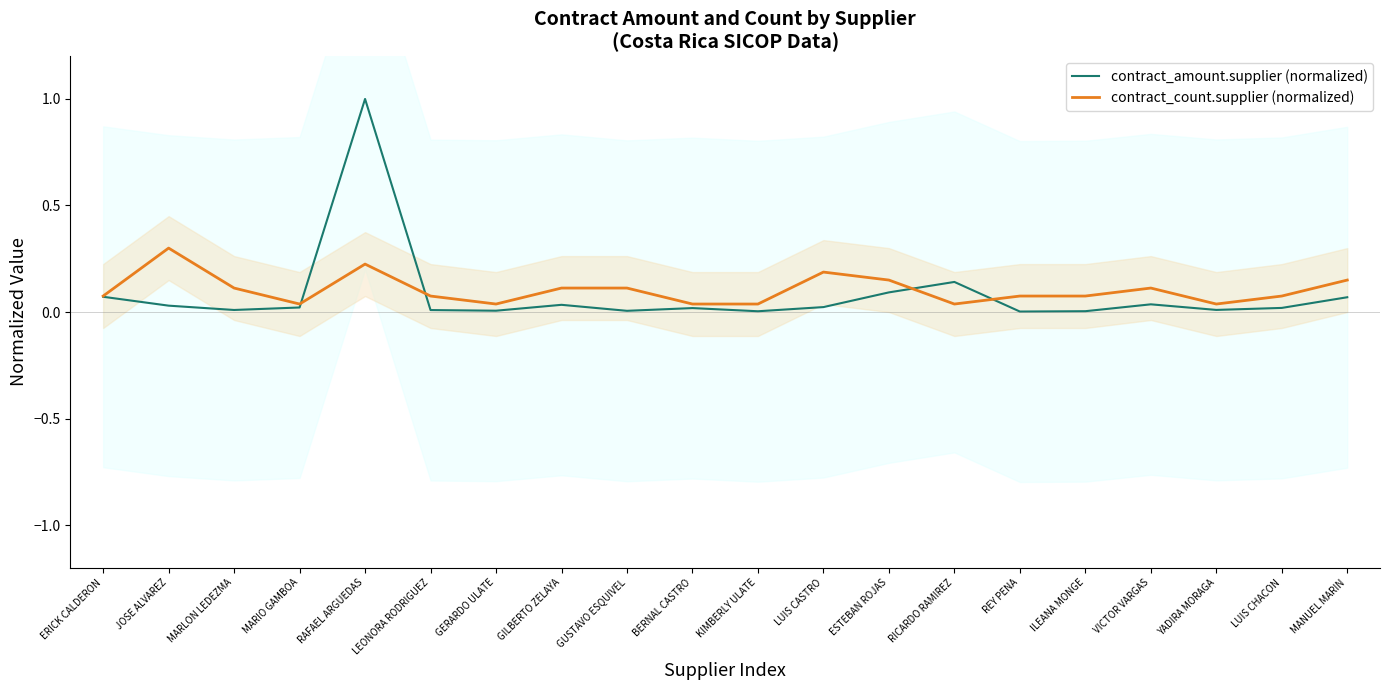

In contract_count.supplier (normalized), how many points are lower than both neighbors (excluding endpoints)?

4